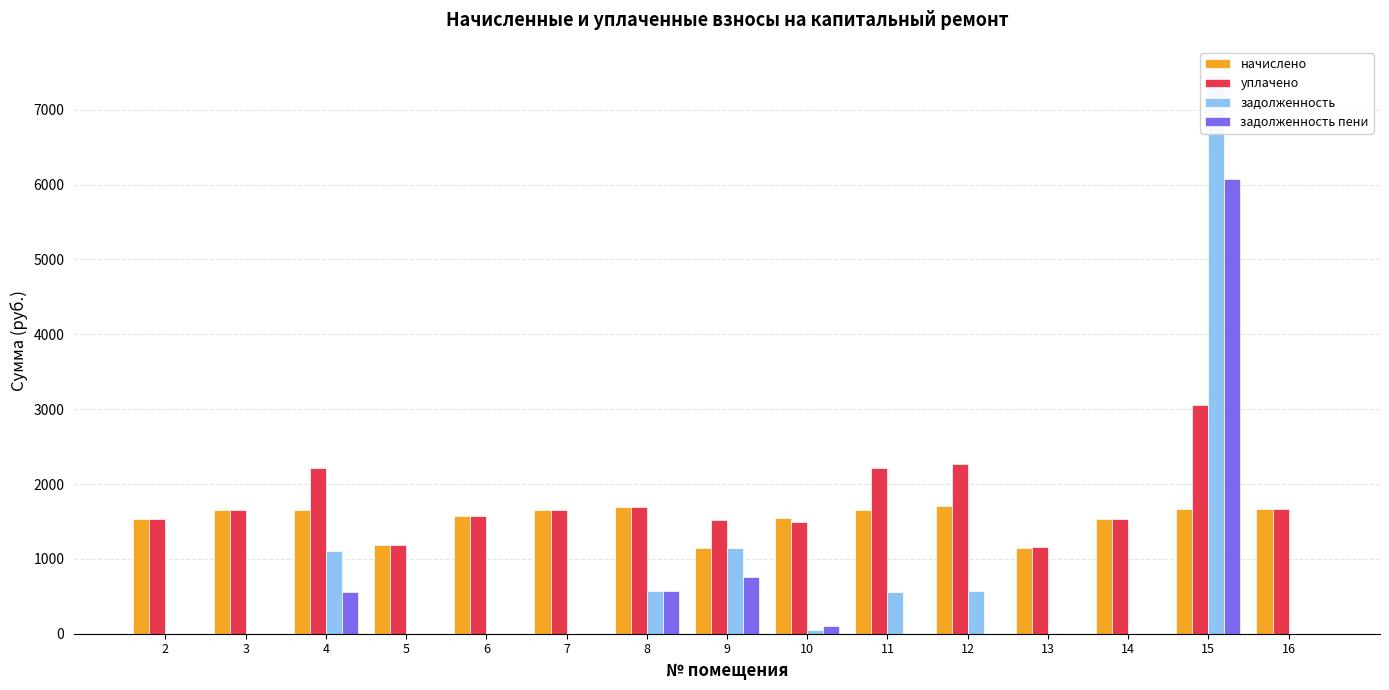

Rank the series at 16 from highest to lowest value.

начислено, уплачено, задолженность, задолженность пени